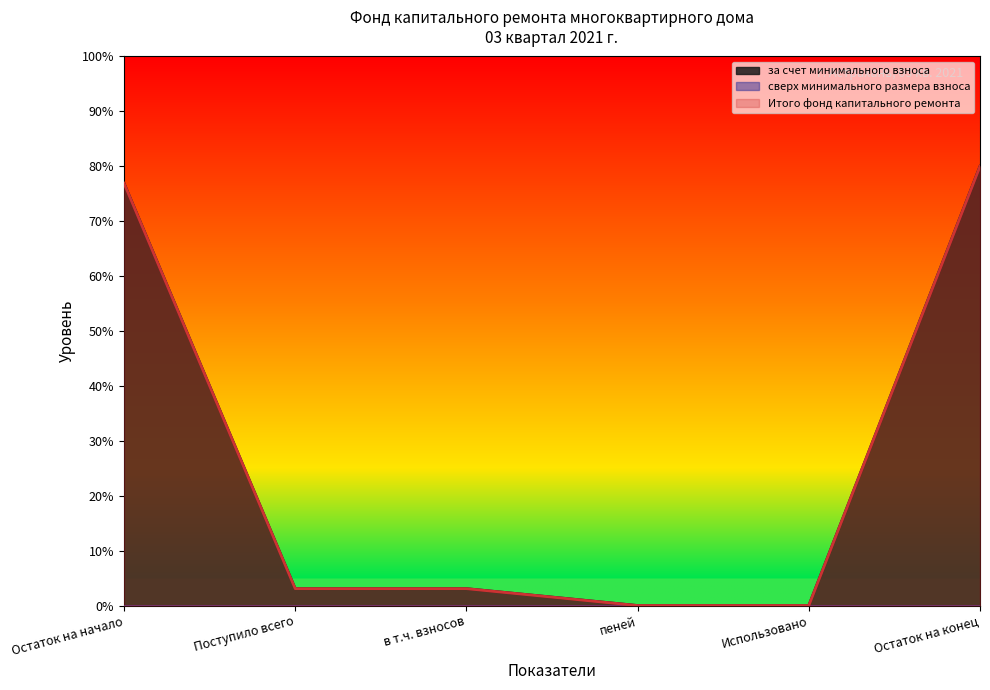

At which category does the chart reach its minimum across all series?

пеней